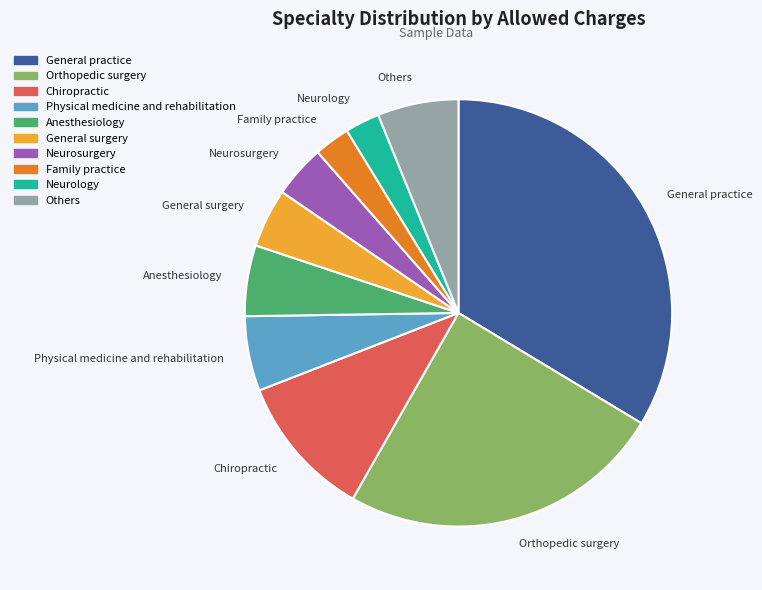

True or false: Neurology accounts for 3% of the total.

True